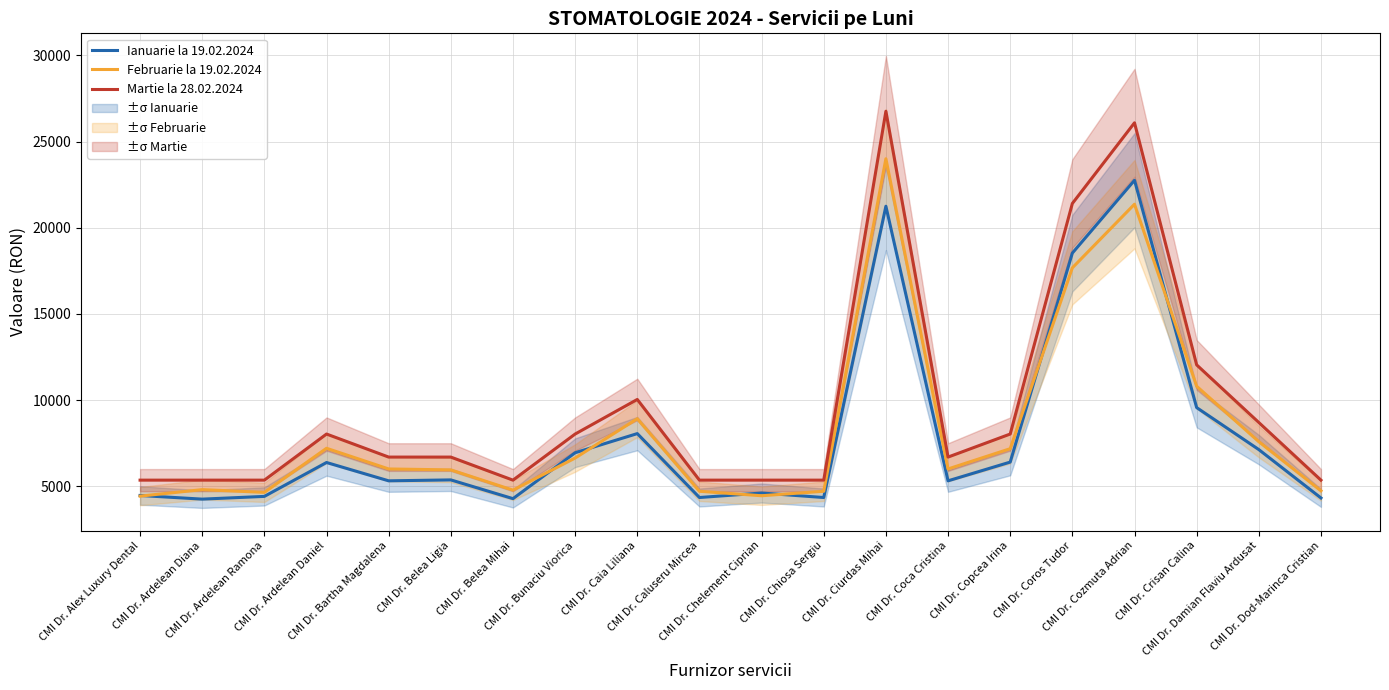

What is the greatest value displayed?

26755.0